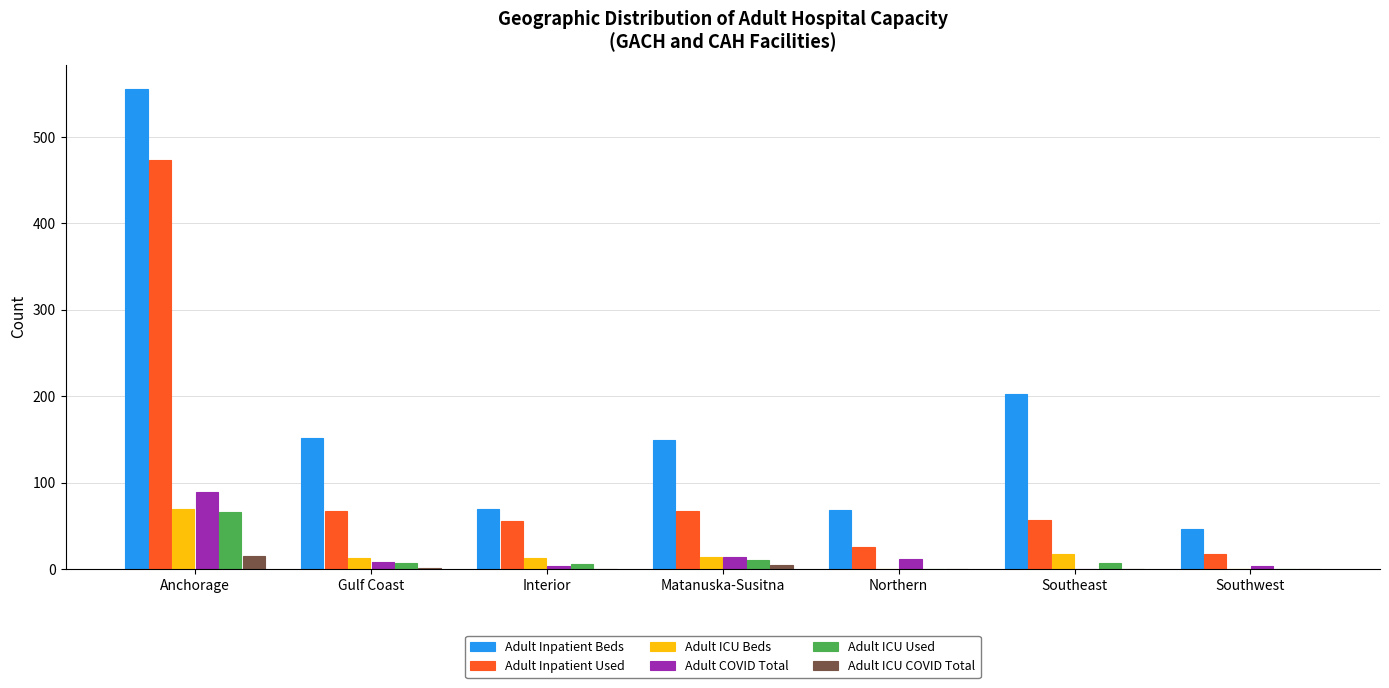

Which series changed the most between Matanuska-Susitna and Northern?

Adult Inpatient Beds